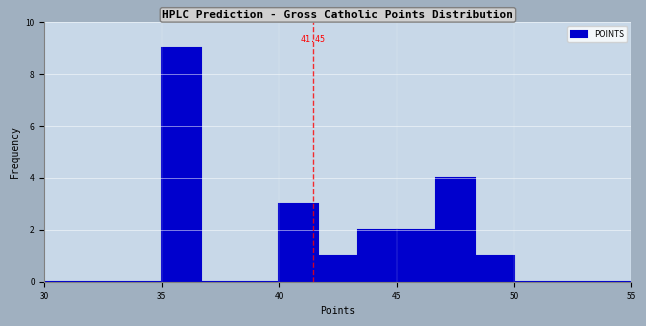

Read against the x-axis, roughly where is the centre of the tallest bar?

36.0